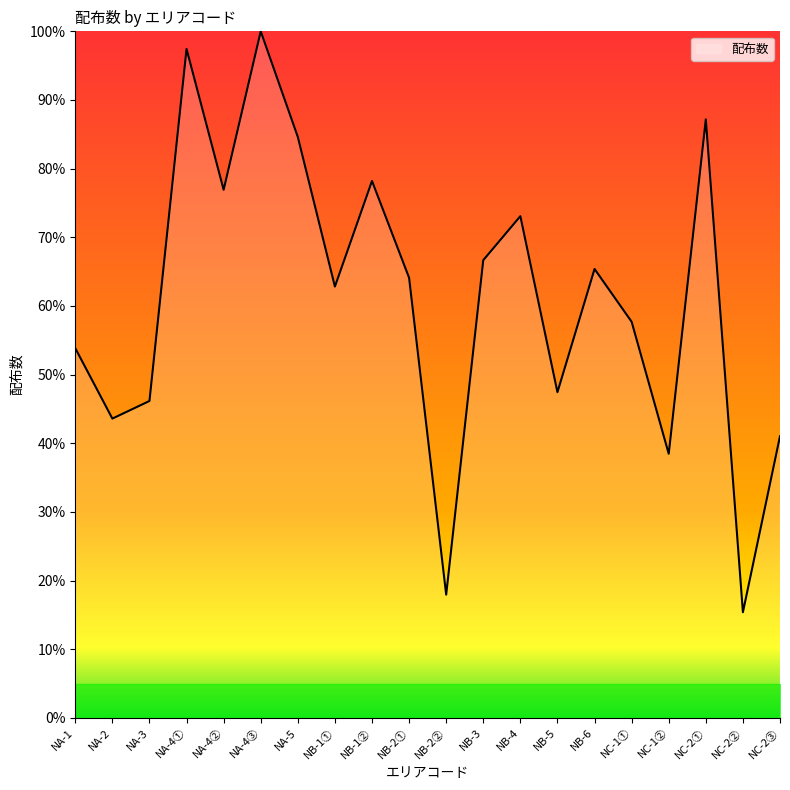

Reading left to right, extract all data points from this chart.

NA-1=53.8	NA-2=43.6	NA-3=46.2	NA-4①=97.4	NA-4②=76.9	NA-4③=100.0	NA-5=84.6	NB-1①=62.8	NB-1②=78.2	NB-2①=64.1	NB-2②=17.9	NB-3=66.7	NB-4=73.1	NB-5=47.4	NB-6=65.4	NC-1①=57.7	NC-1②=38.5	NC-2①=87.2	NC-2②=15.4	NC-2③=41.0